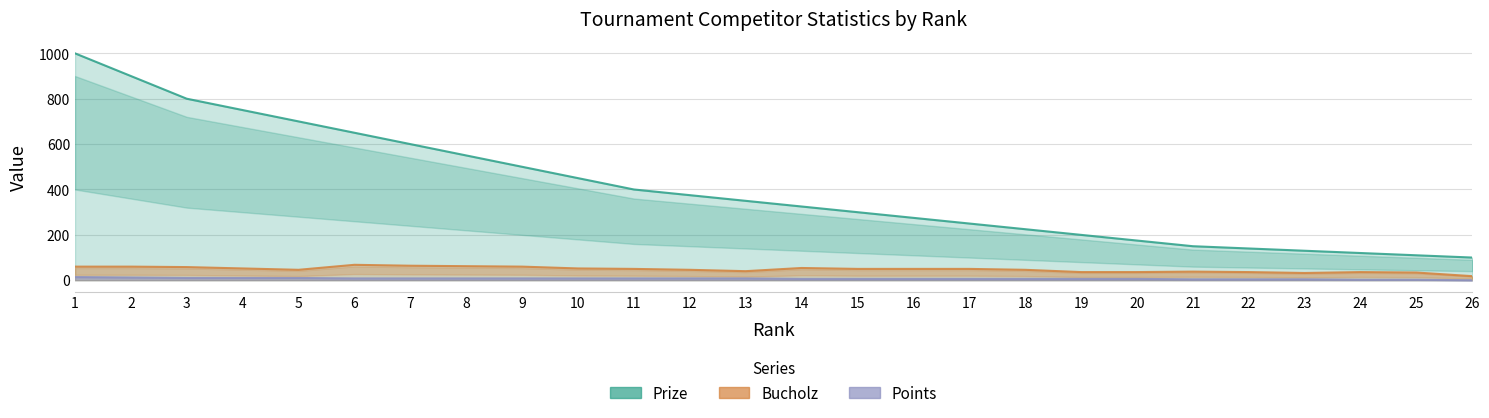

What value does the Points series have at 12, to the nearest 5?

10